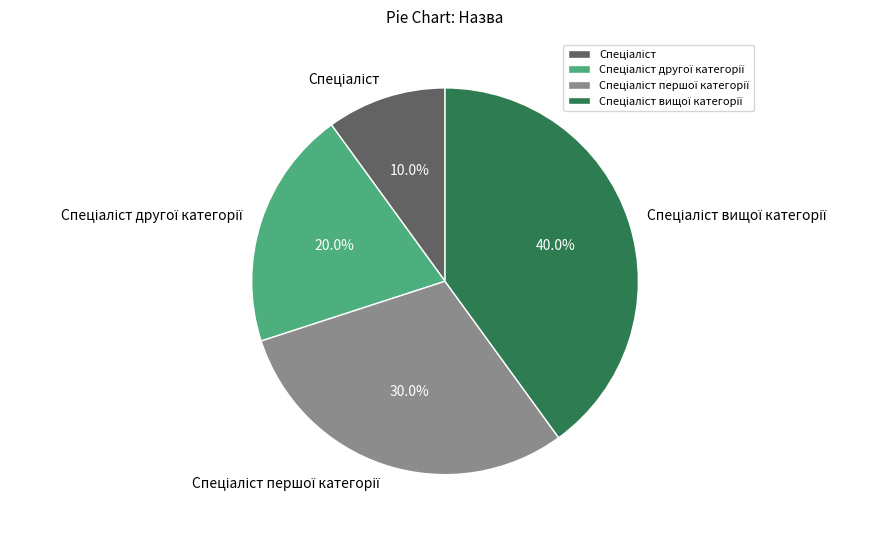

Is there any slice that represents more than half of the pie?

No